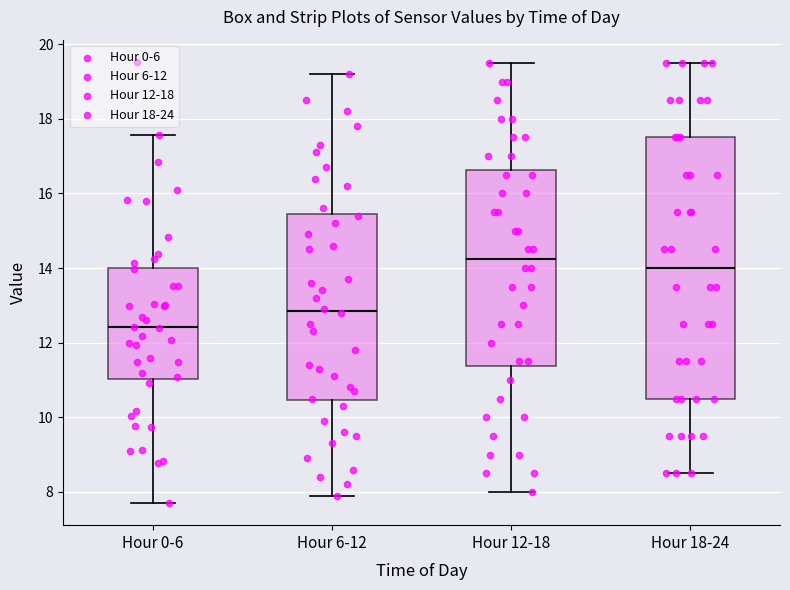

Which box has the highest median line?

Hour 12-18